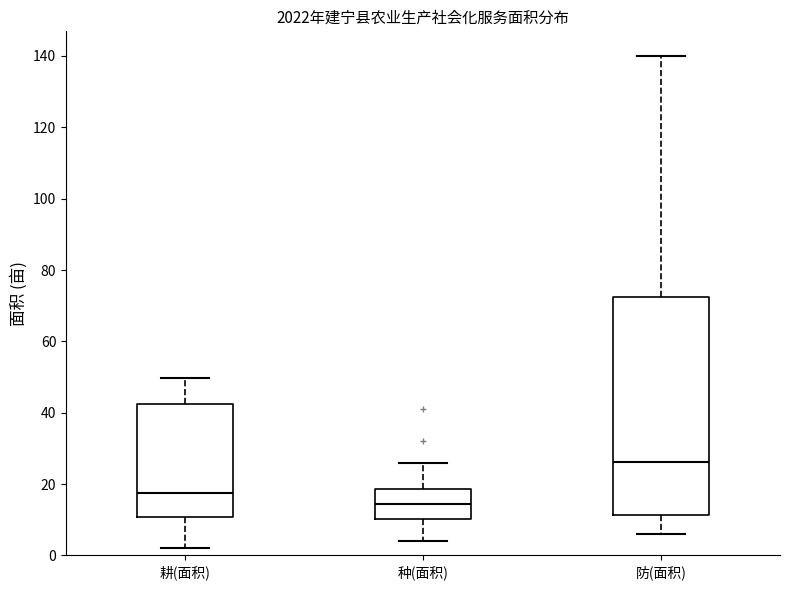

Where does the median line of the box for 种(面积) sit on the y-axis? The values are not printed on the chart, so give them approximately, as read against the axis.

14